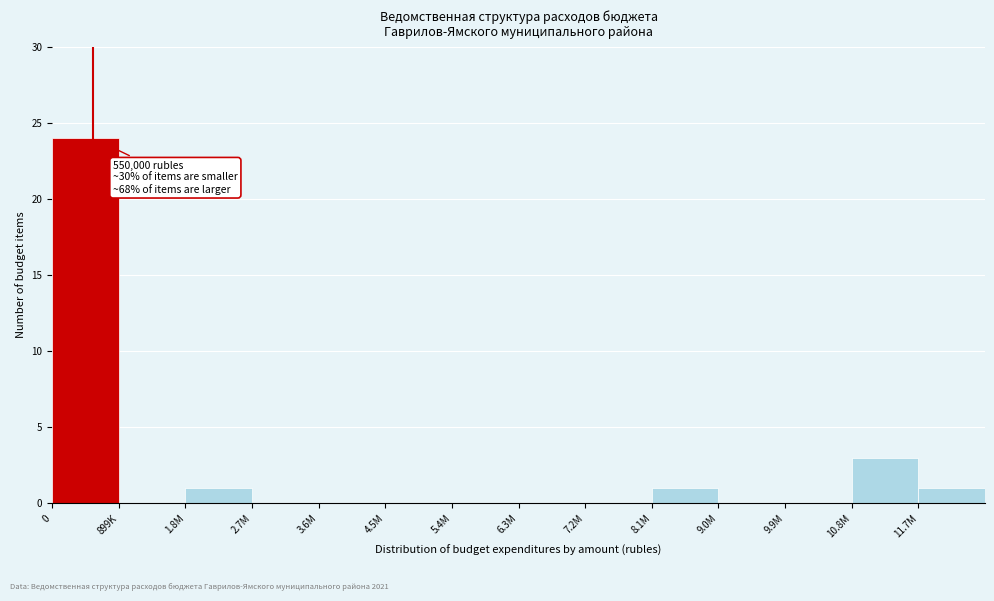

Reading left to right, list all the values displayed in this chart.

0=24	899K=0	1.8M=1	2.7M=0	3.6M=0	4.5M=0	5.4M=0	6.3M=0	7.2M=0	8.1M=1	9.0M=0	9.9M=0	10.8M=3	11.7M=1